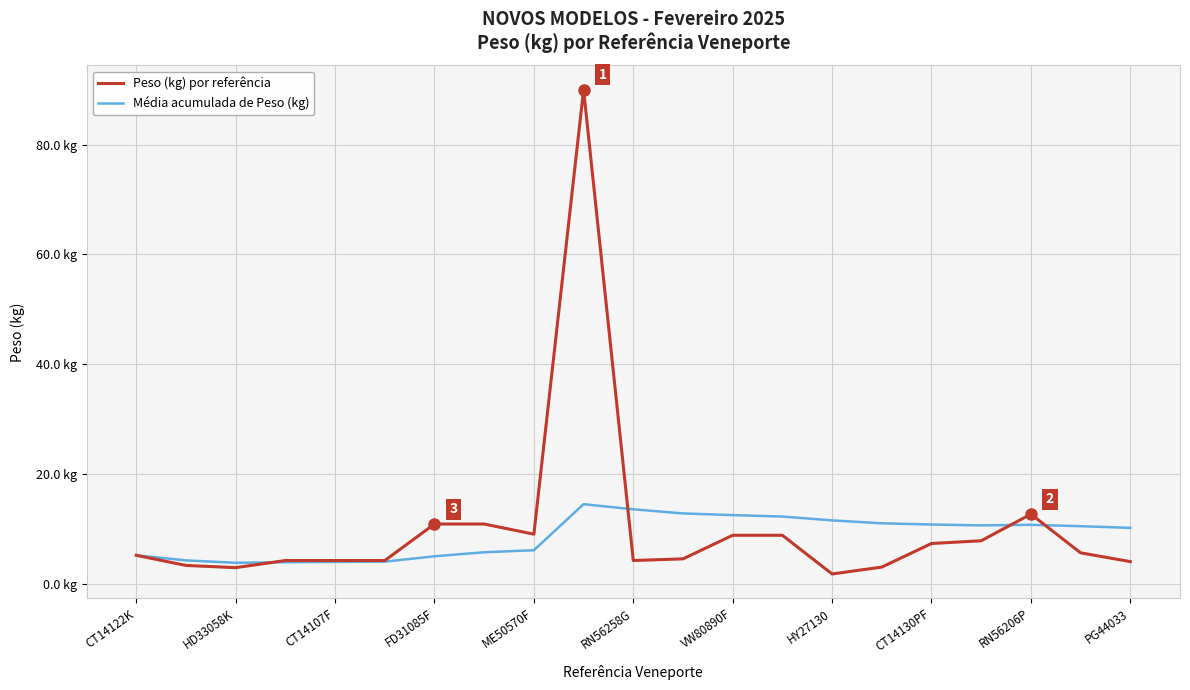

What are all the series names shown in the legend?

Peso (kg) por referência, Média acumulada de Peso (kg)